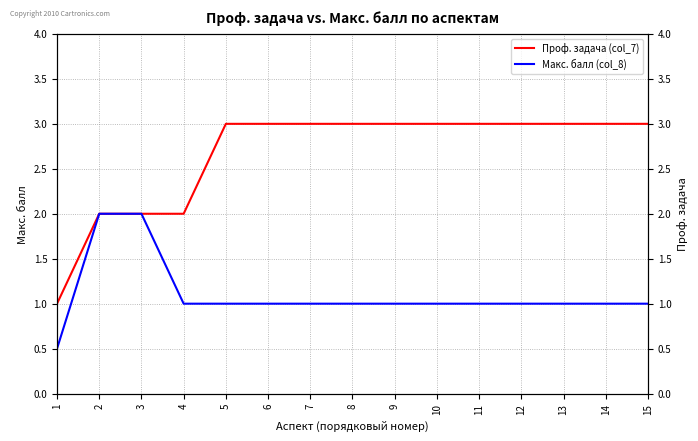

Does the chart have visible grid lines?

Yes